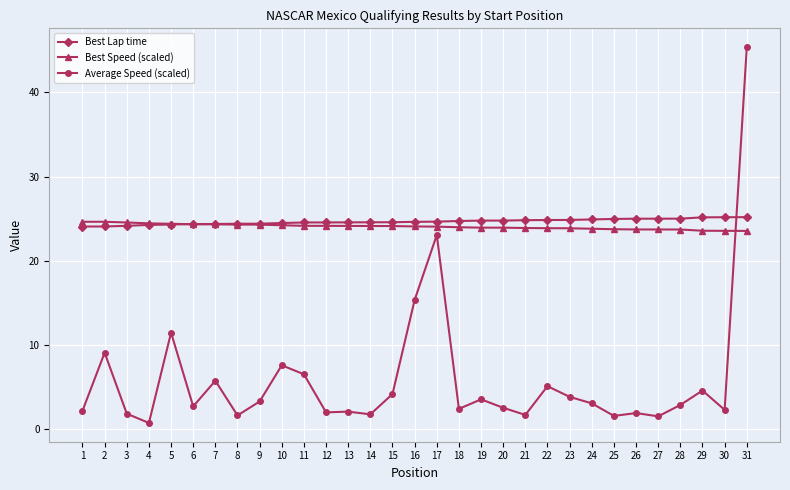

Is the value of Average Speed (scaled) at 23 greater than the value of Best Lap time at 3?

No